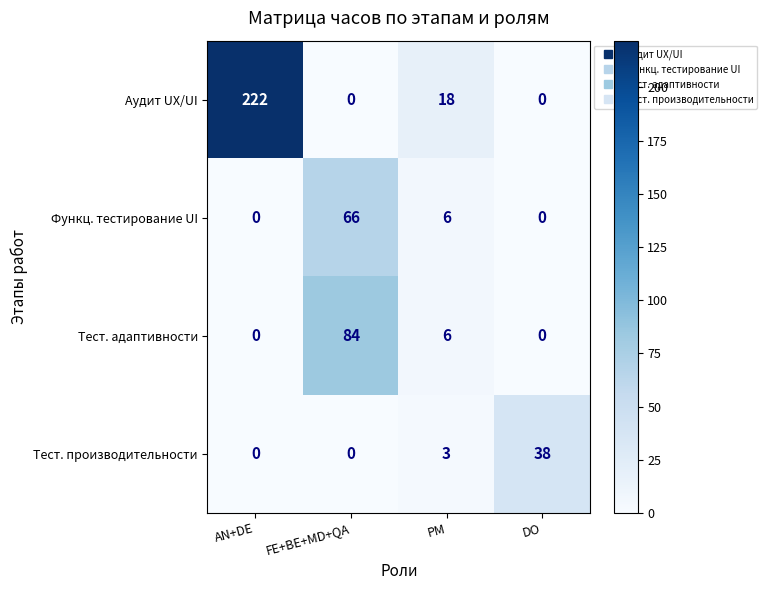

True or false: Аудит UX/UI has a value of 0 at FE+BE+MD+QA.

True